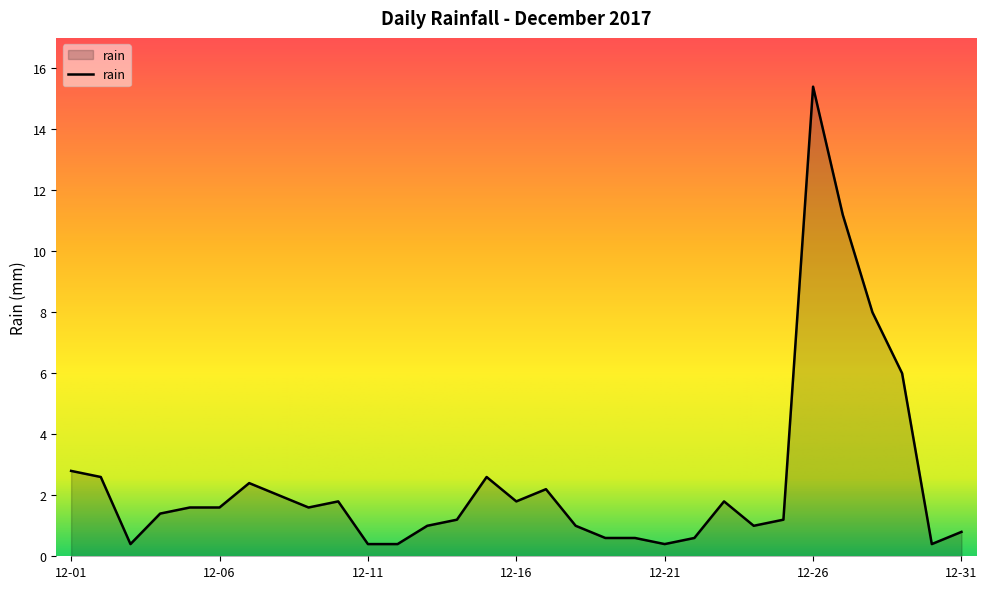

What is the minimum value shown in the chart?

0.4